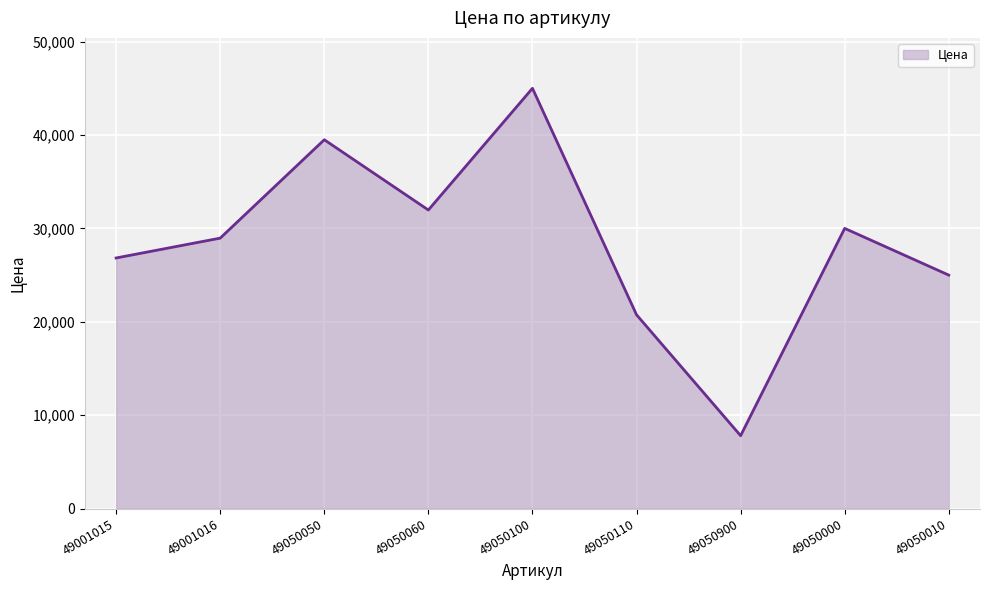

What is the difference between the maximum and minimum values?

37200